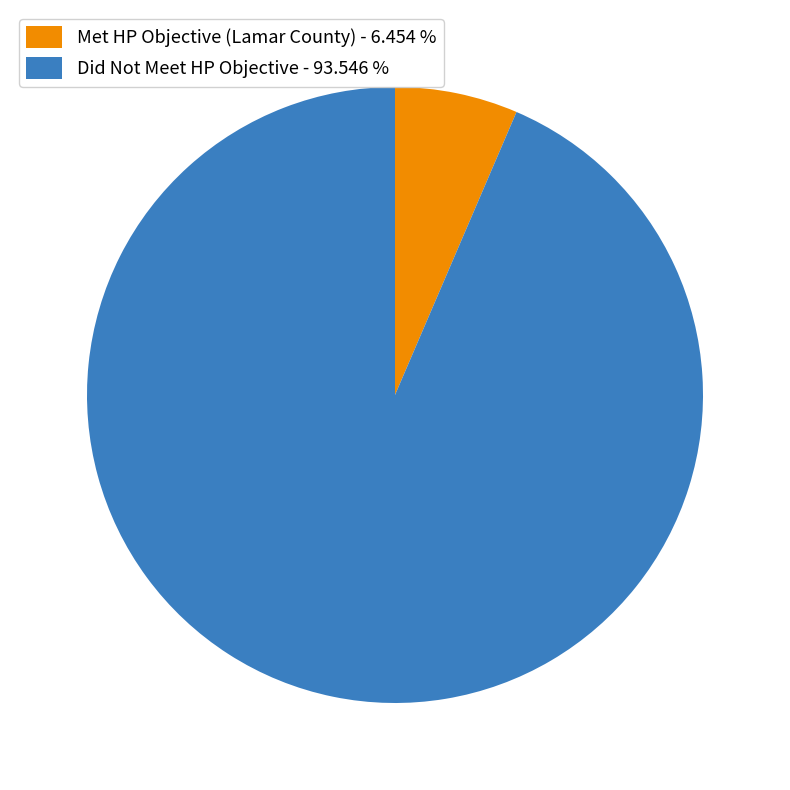

Does Did Not Meet HP Objective - 93.546 % account for over 50% of the chart?

Yes